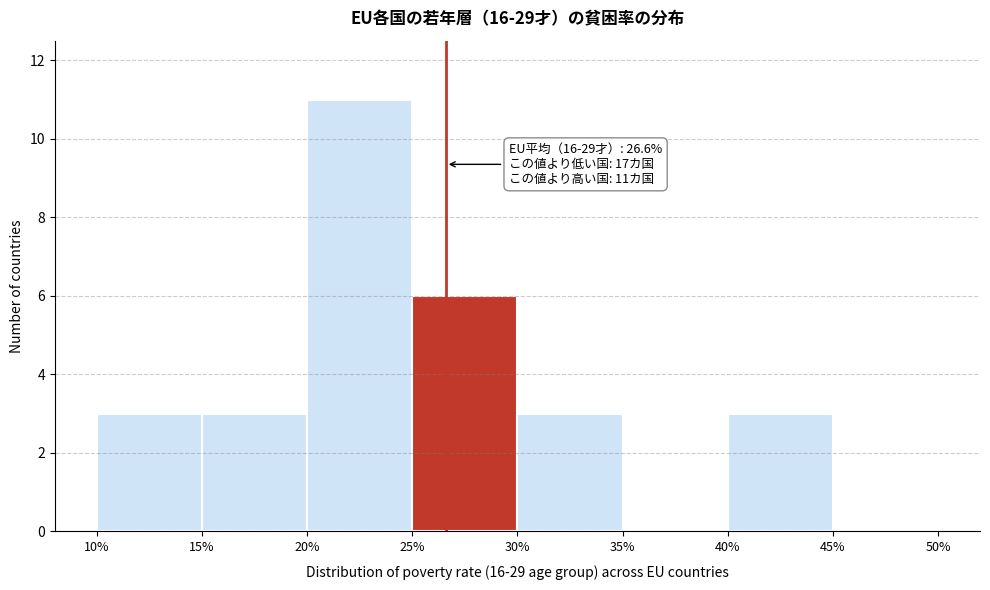

Which range on the x-axis has the tallest bar?

20% to 25%